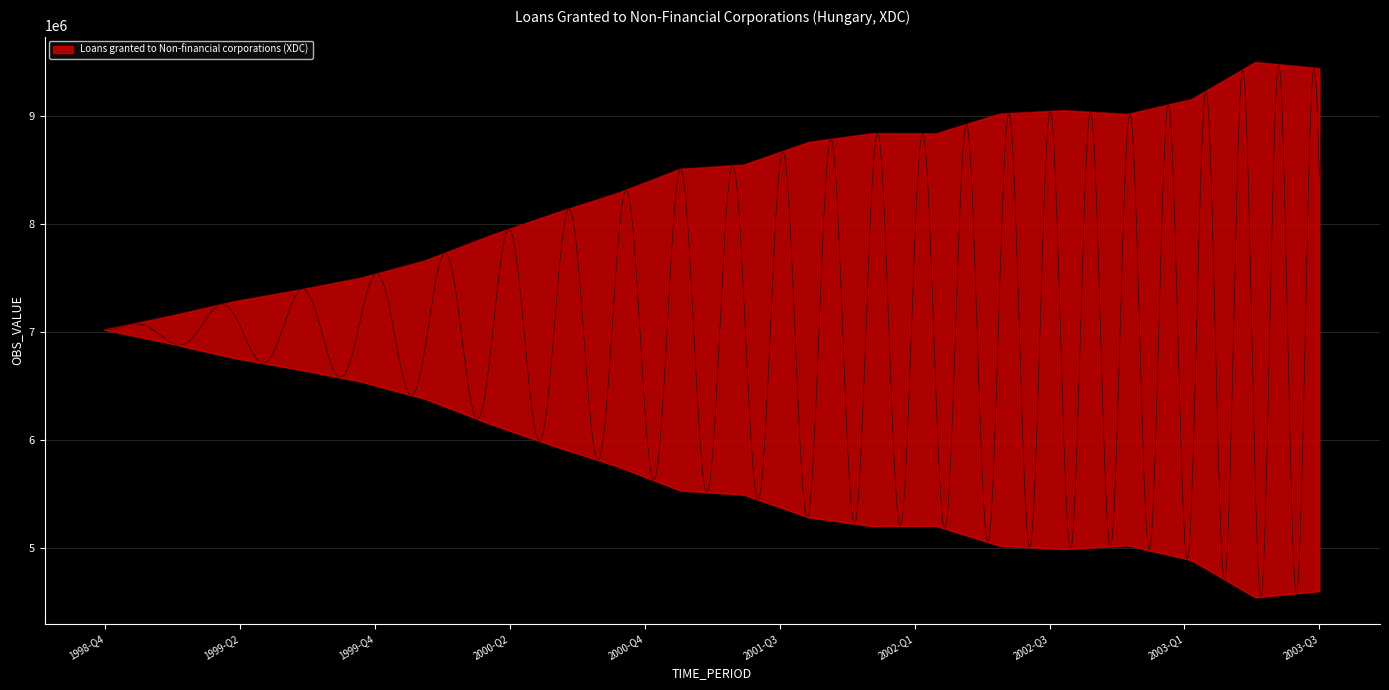

Approximately how many times larger is the value at 2000-Q4 compared to 2002-Q3?

0.8